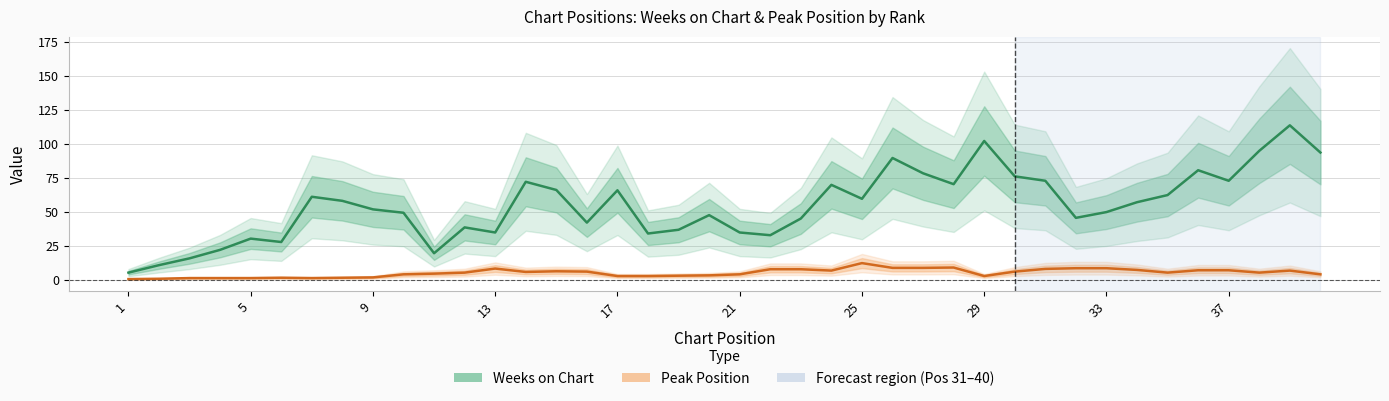

What are all the series names shown in the legend?

Weeks on Chart, Peak Position